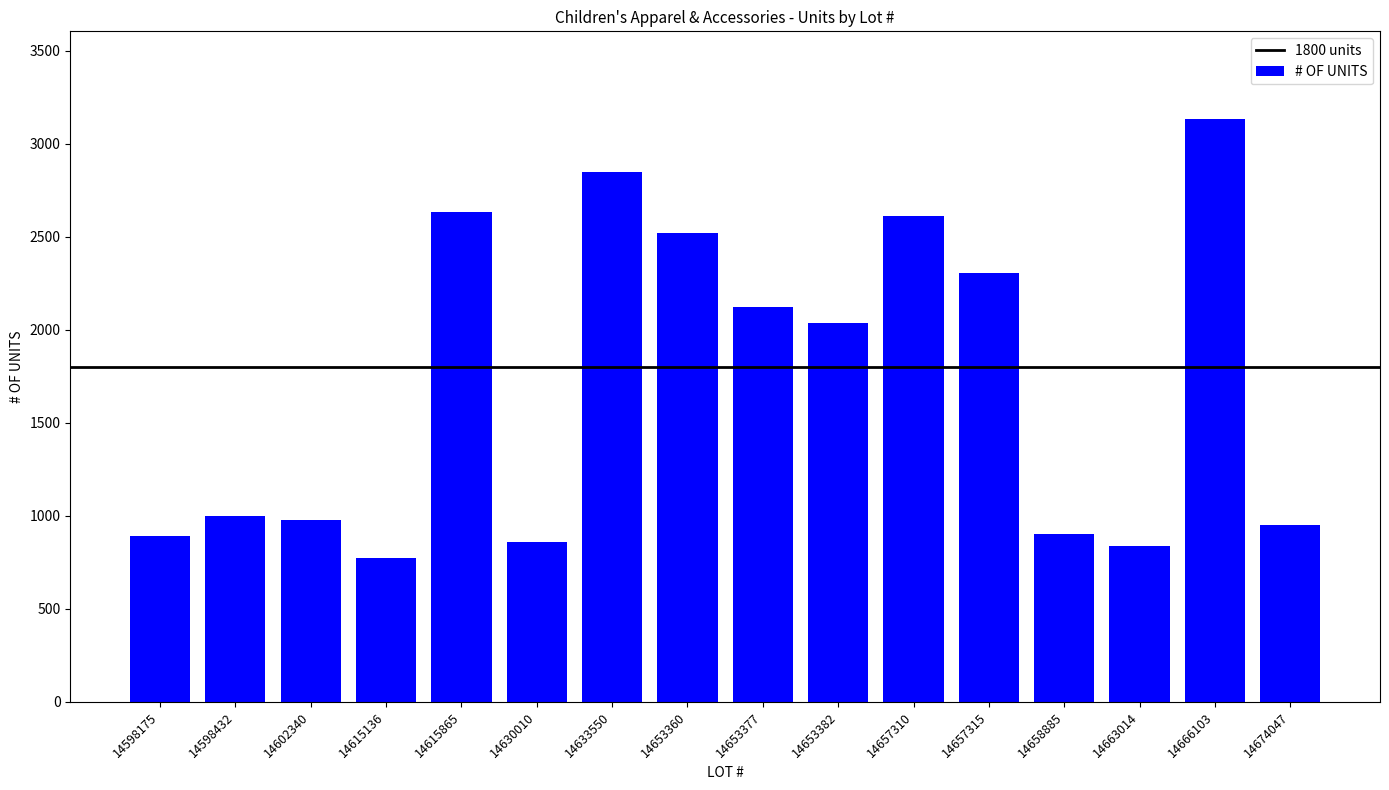

Are the bars horizontal?

No